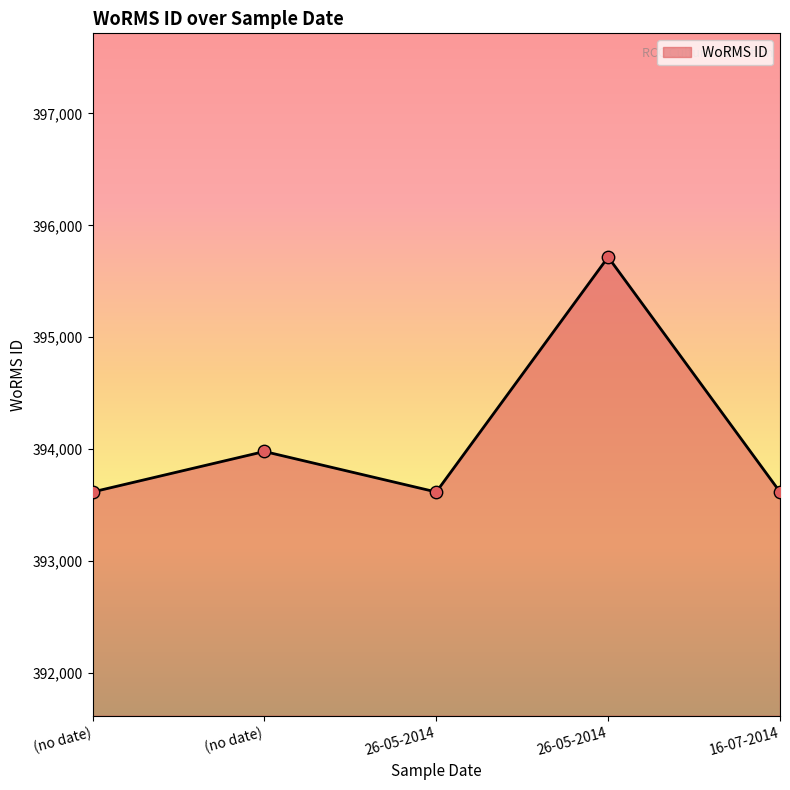

Which has a higher value, (no date) or (no date)?

(no date)